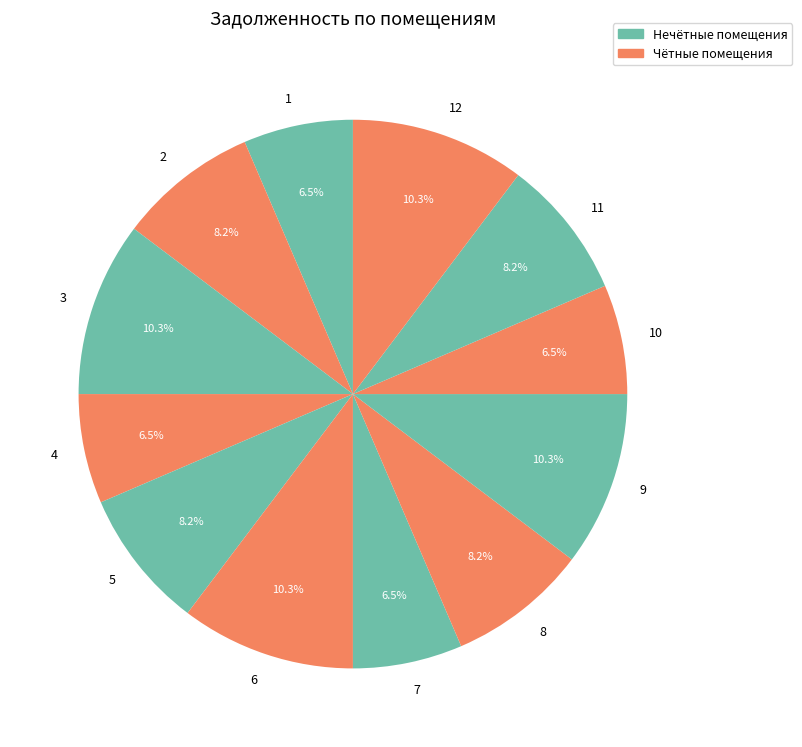

Count the number of slices in the pie.

12